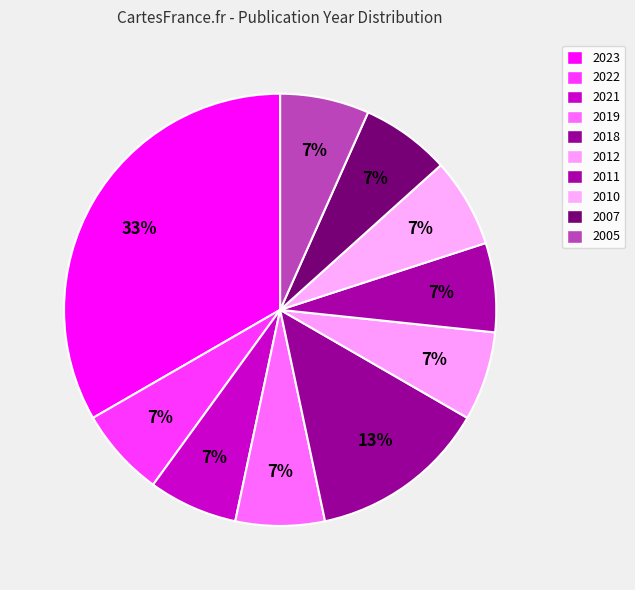

Is there a majority slice in this chart?

No